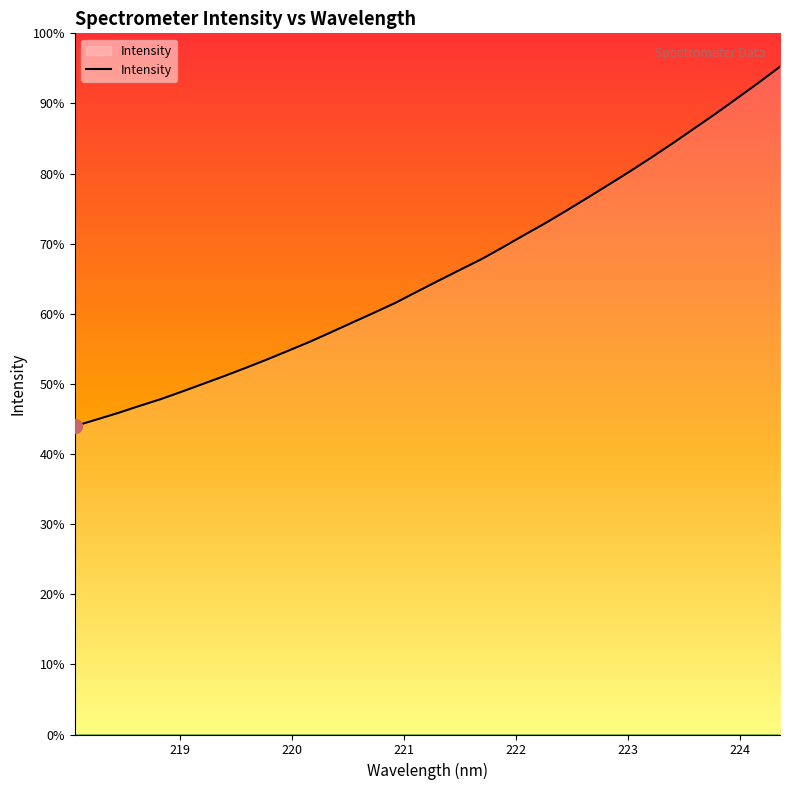

Reading right to left, transcribe all the data shown in this chart.

5720.0	5583.3	5451.0	5319.9	5193.4	5067.4	4945.4	4827.0	4712.2	4599.3	4487.8	4379.0	4276.5	4171.4	4069.8	3978.7	3886.5	3792.9	3698.0	3613.3	3530.6	3447.1	3365.0	3288.7	3213.4	3141.2	3071.0	3003.6	2936.4	2871.3	2813.1	2752.7	2697.0	2641.5